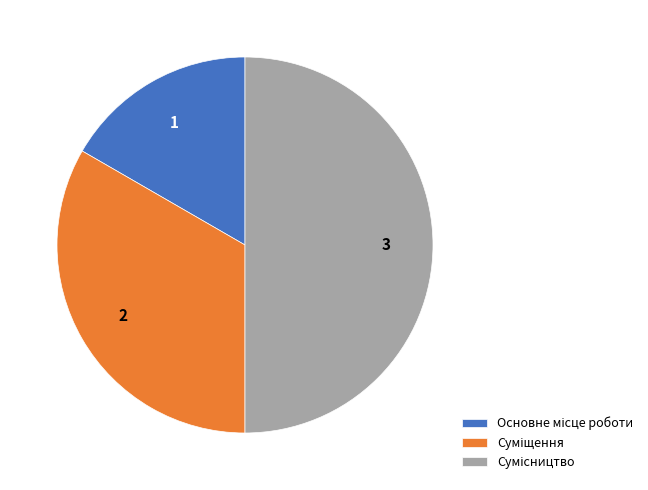

Count the number of slices in the pie.

3